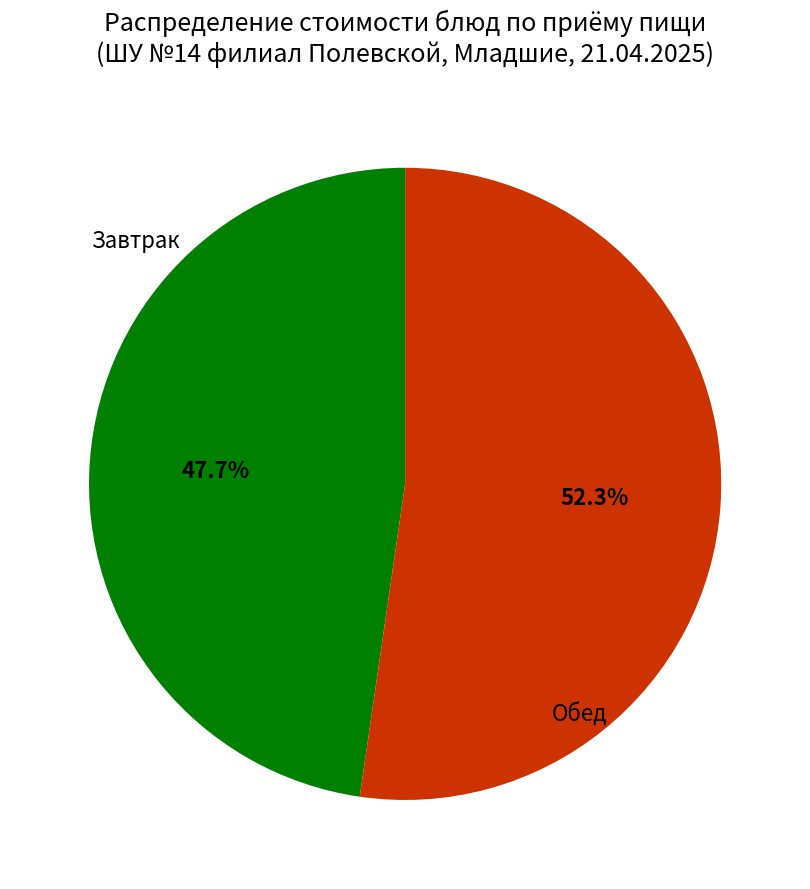

Is there a majority slice in this chart?

Yes